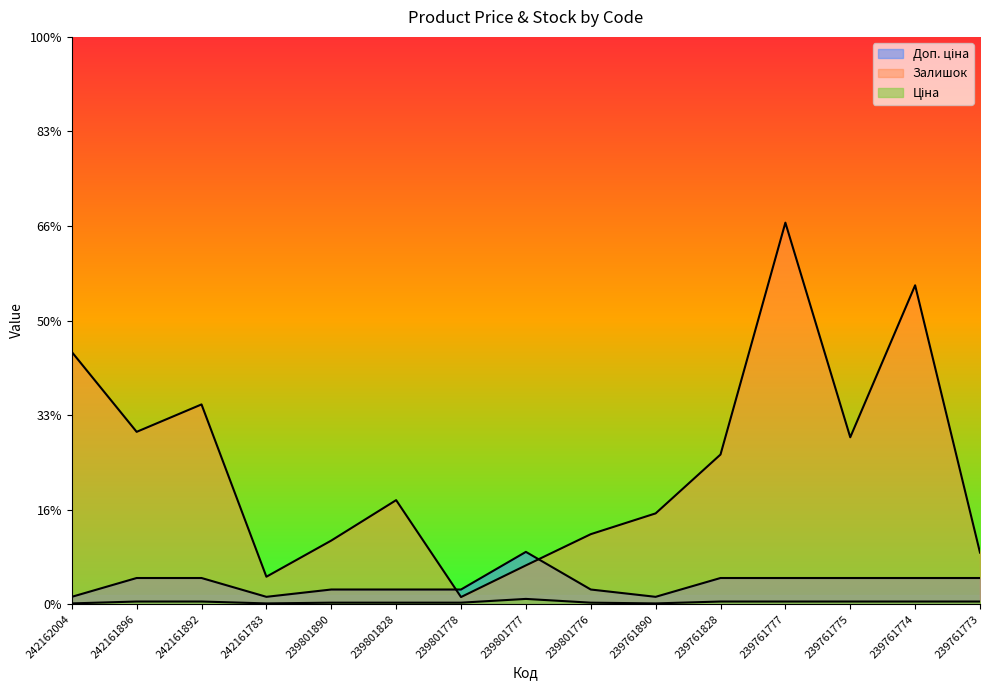

What is the difference between the Залишок values at 242161892 and 239801776?

2745.0